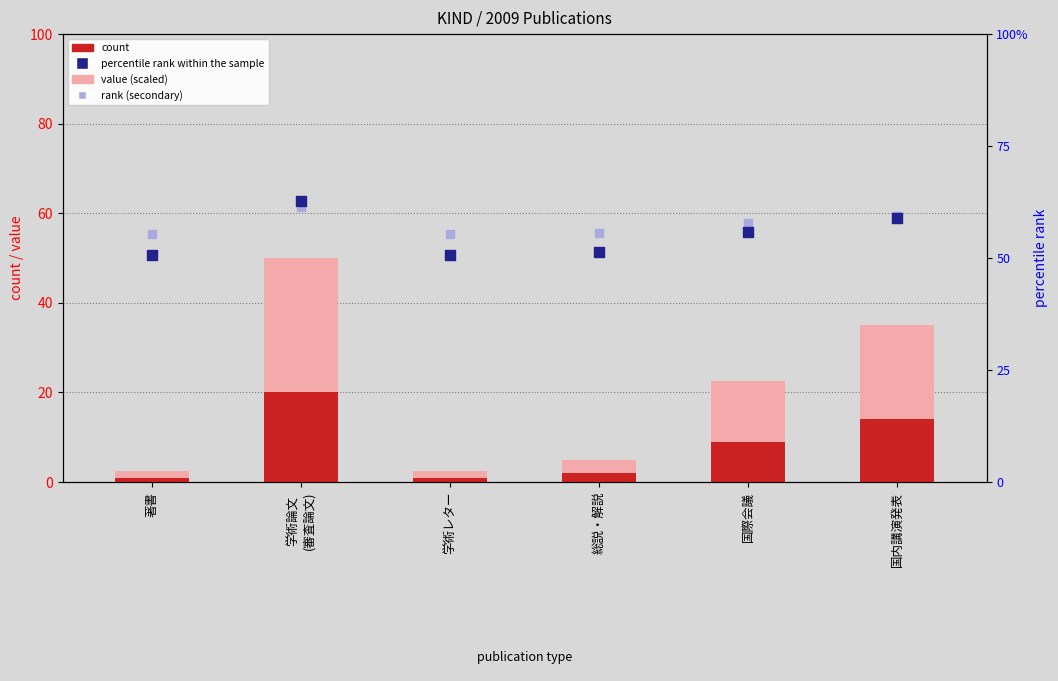

Which series has the largest total across all categories?

rank, Detection Call = ABSENT